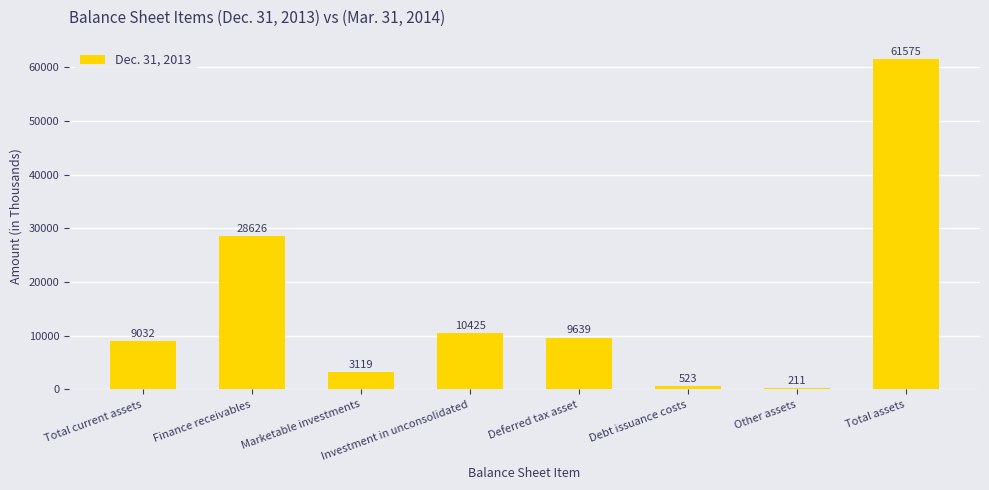

Are the bars grouped side by side (vs. stacked)?

No